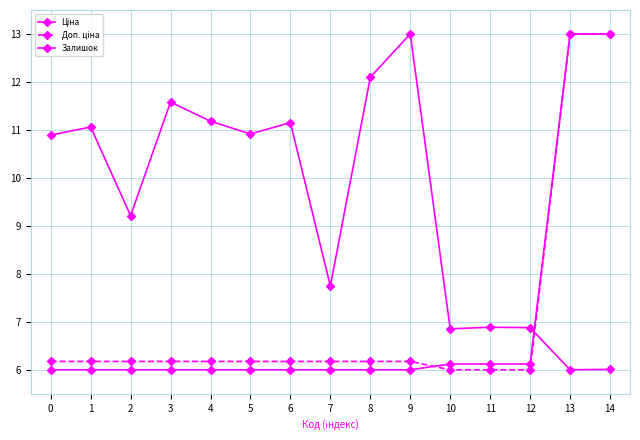

What is the difference between the maximum and minimum values in the Залишок series?

7.0